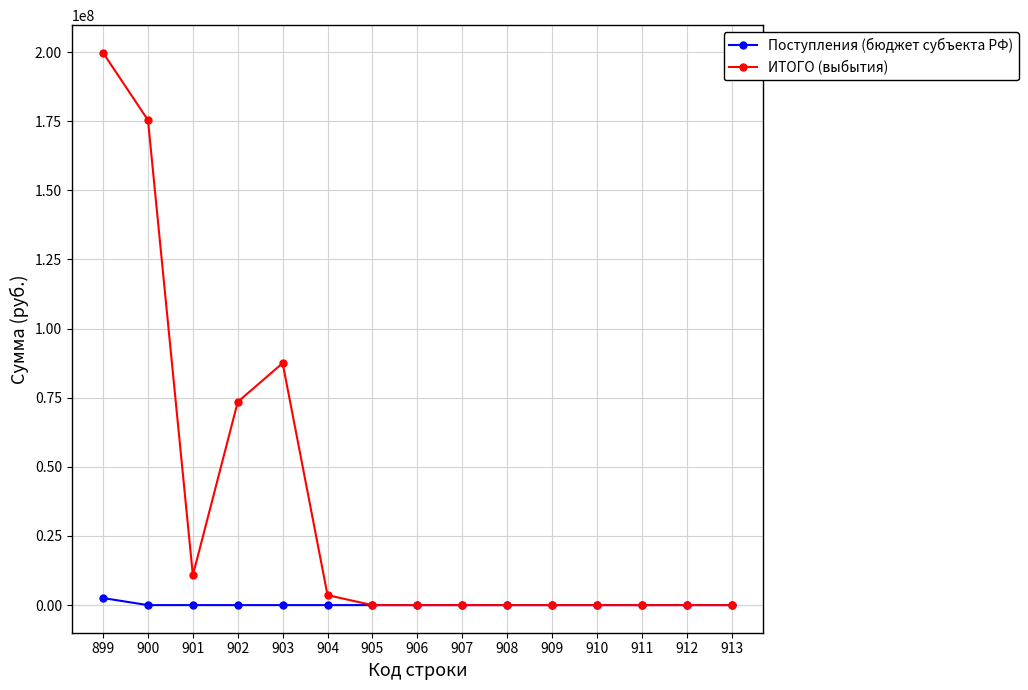

The value of Поступления (бюджет субъекта РФ) at 910 is 0.0. True or false?

True